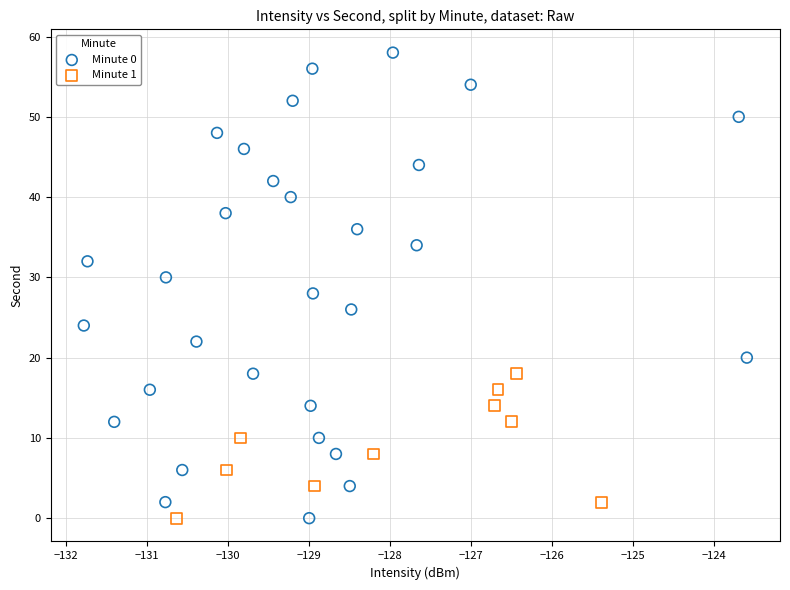

Which series contains the highest Y value?

Minute 0